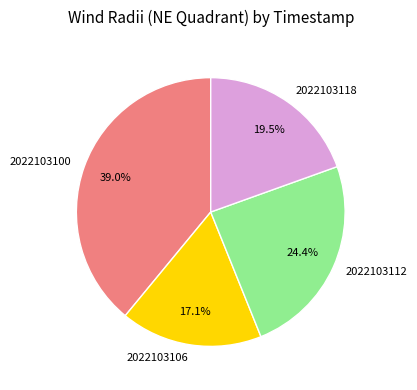

Does any single category account for the majority?

No